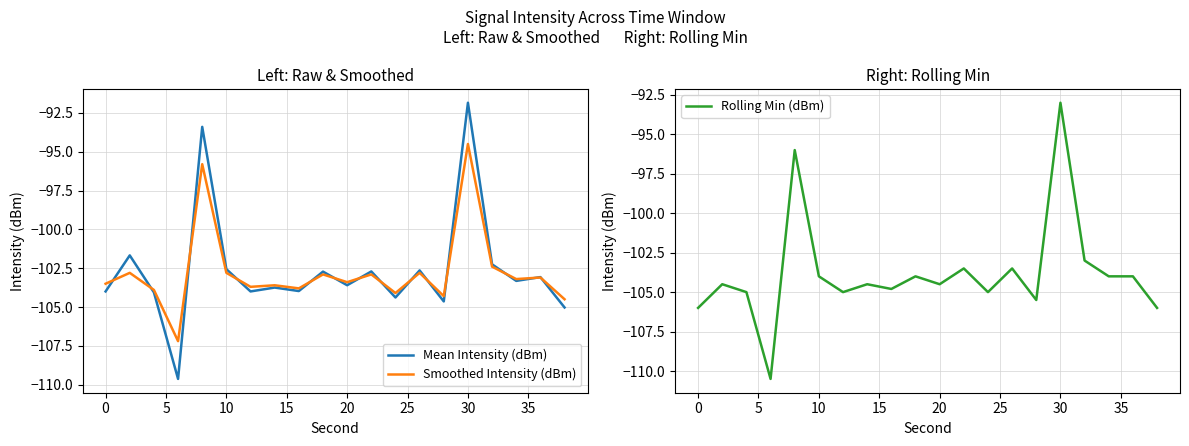

Which category has the highest value in the Mean Intensity (dBm) series?

30